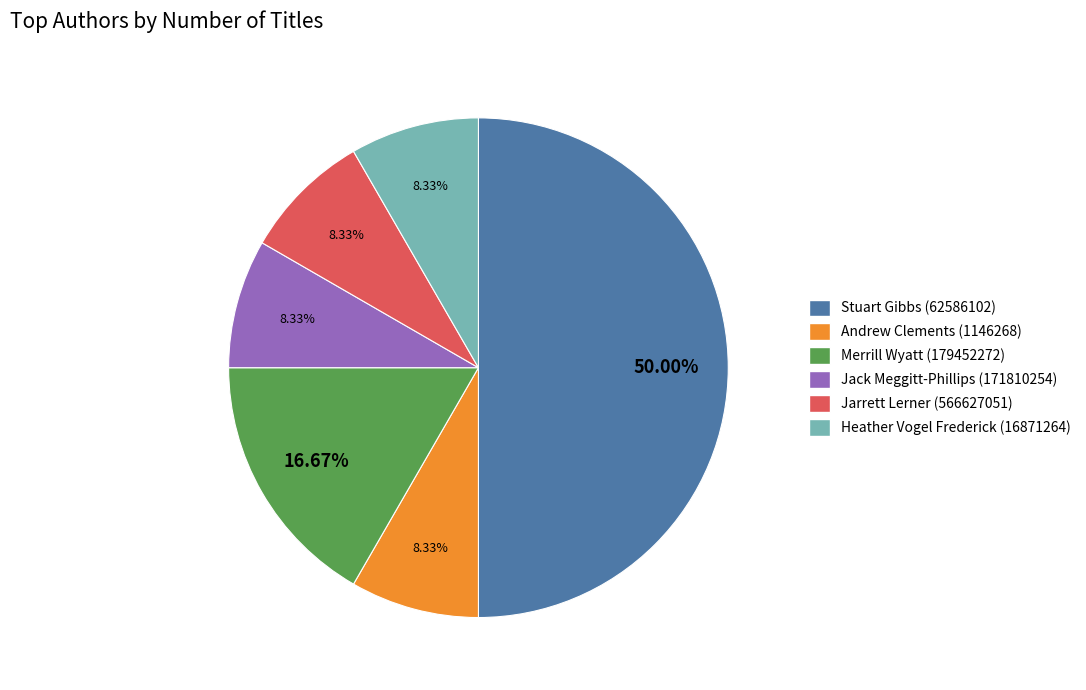

To the nearest percent, what is the combined percentage of Jack Meggitt-Phillips (171810254) and Heather Vogel Frederick (16871264)?

17%